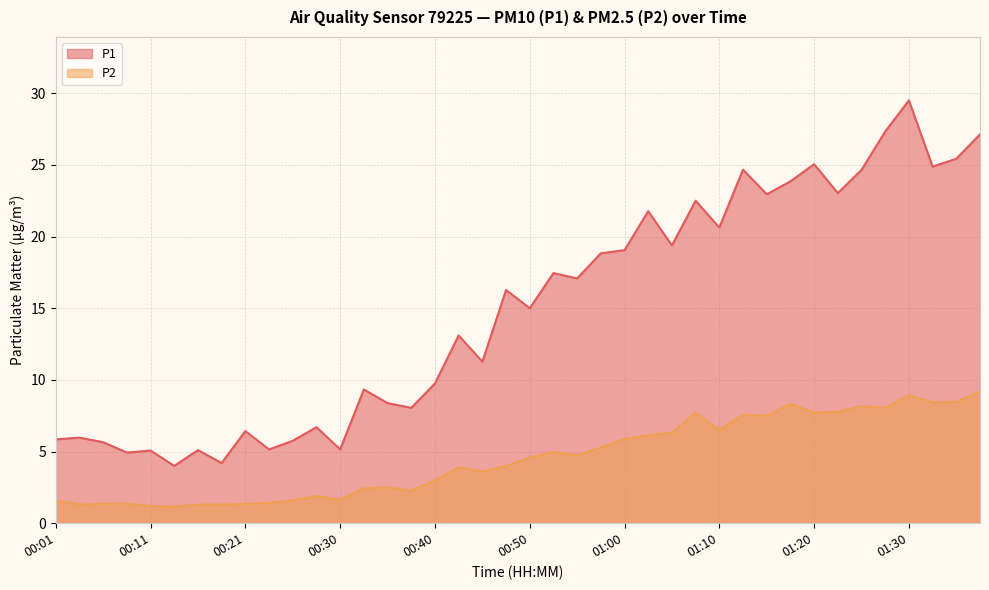

True or false: P1 has more than 0 points higher than both neighbors.

True